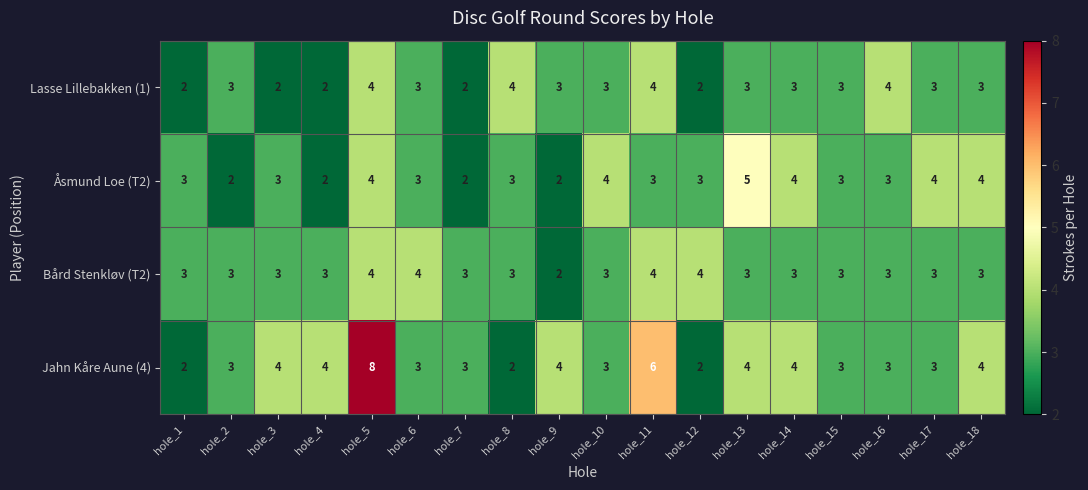

What is the difference between the maximum and minimum values in the Åsmund Loe (T2) series?

3